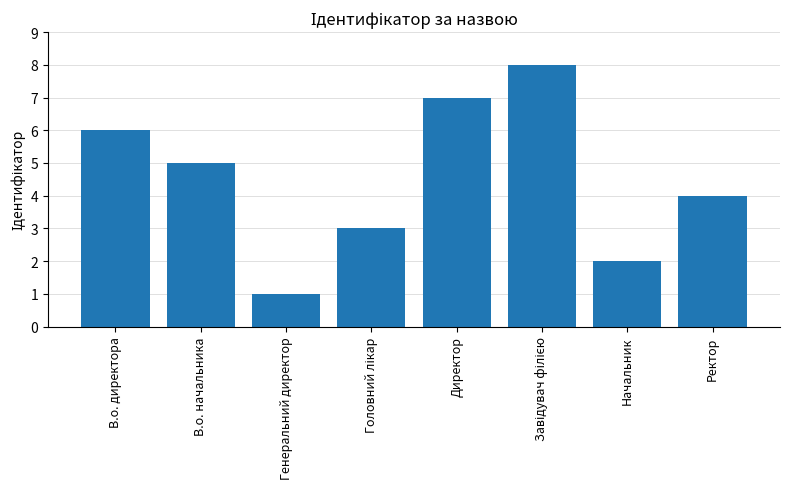

The value at В.о. начальника is 1. True or false?

False